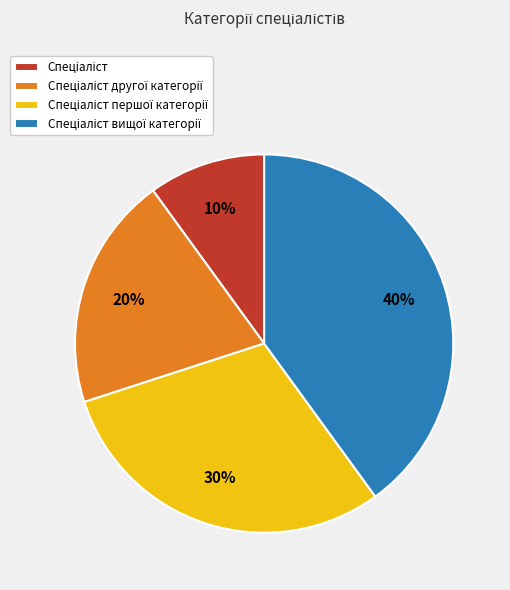

To the nearest percent, what is the average slice percentage?

25%